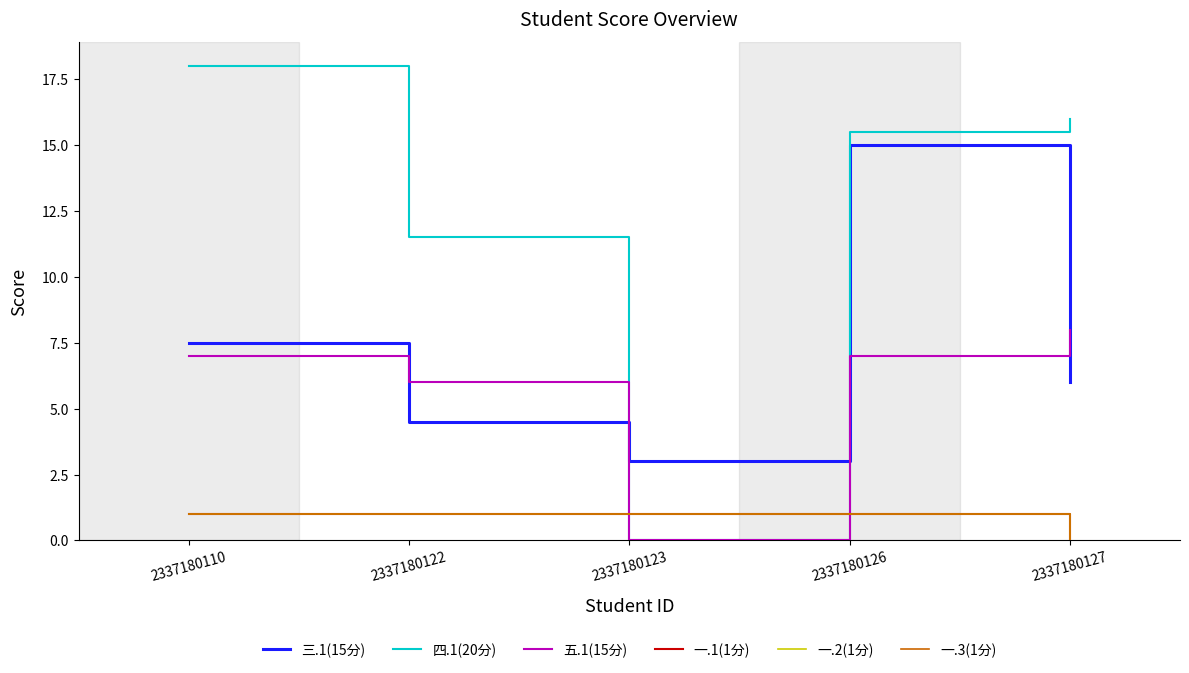

Is this an area chart (filled region under the line)?

No